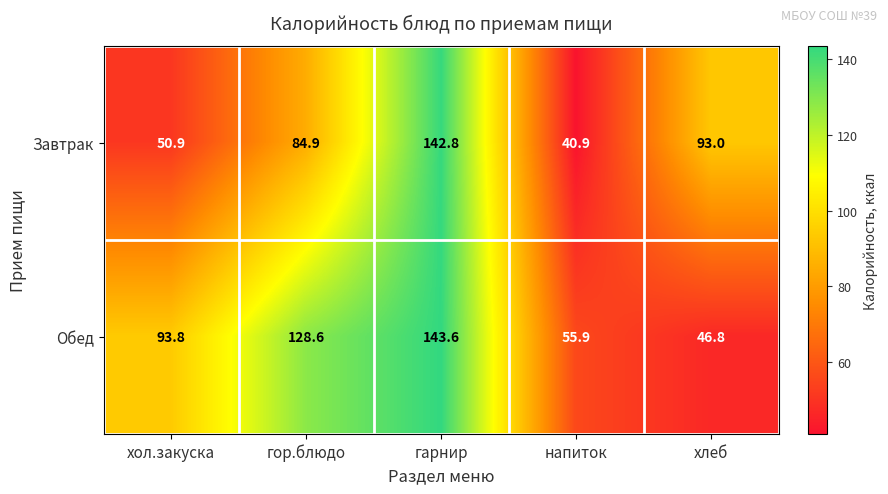

How many series are shown in this chart?

2